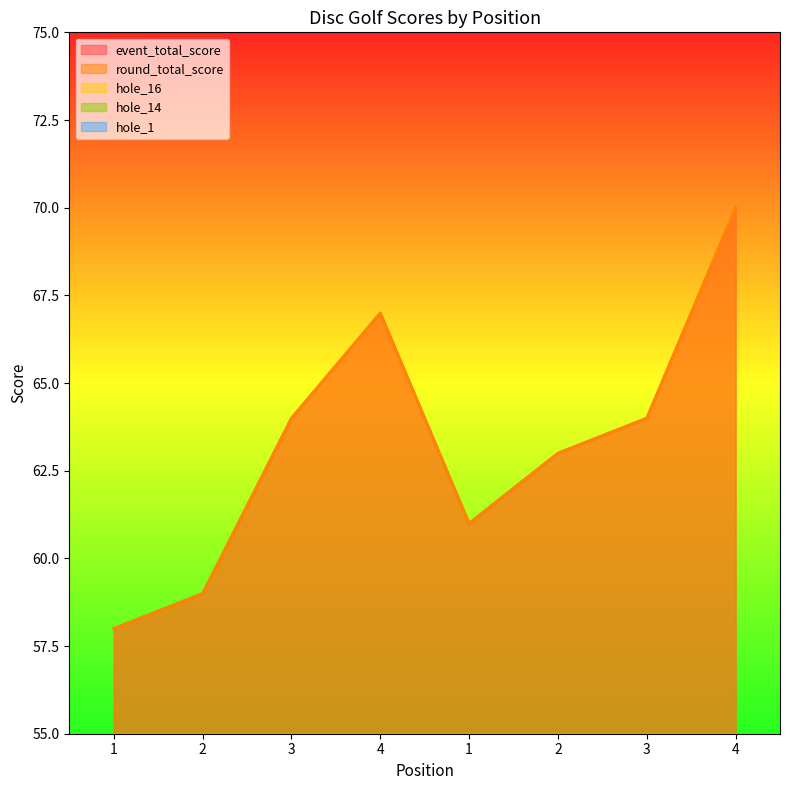

What is the average value of the hole_1 series?

4